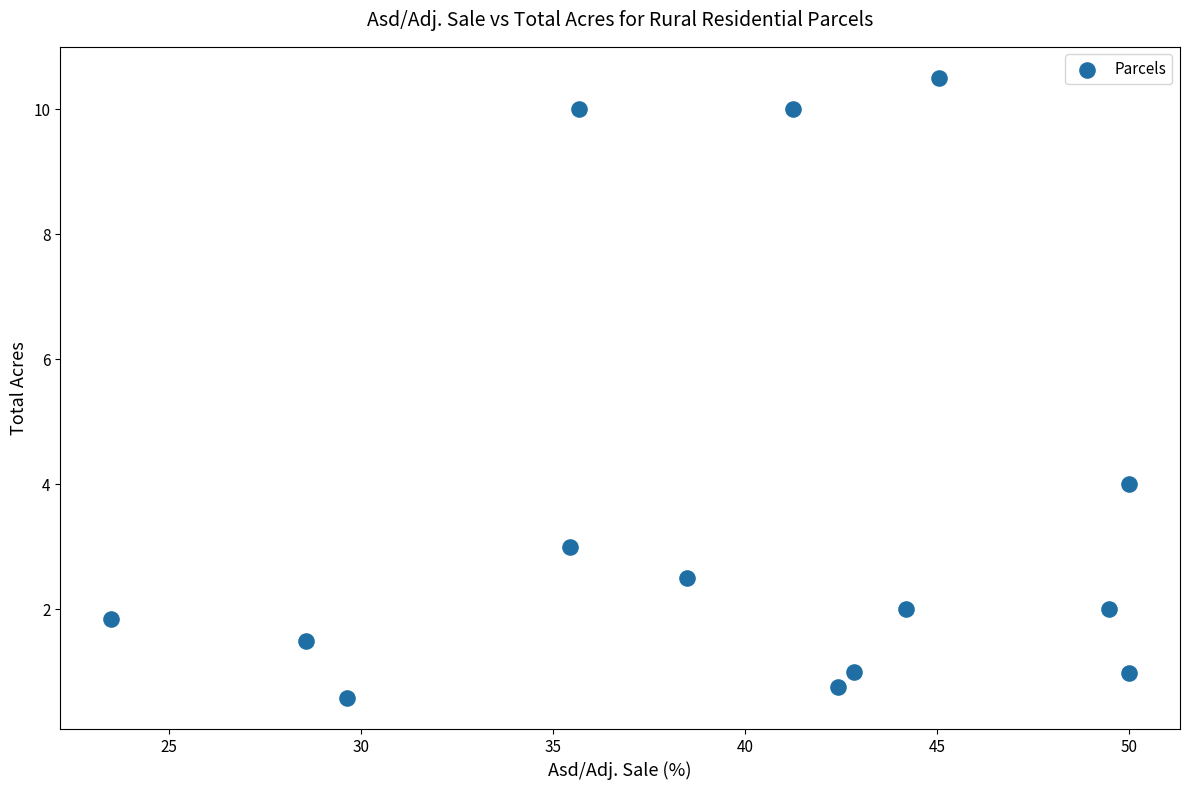

What is the range of X values (max minus min)?

26.5